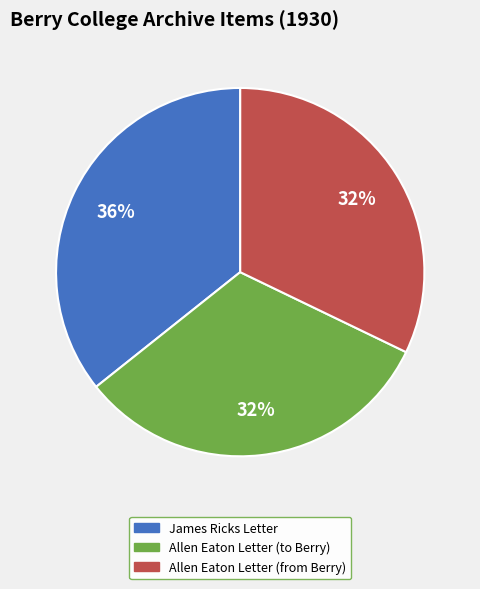

To the nearest percent, what is the difference between the largest and smallest slice percentages?

4%